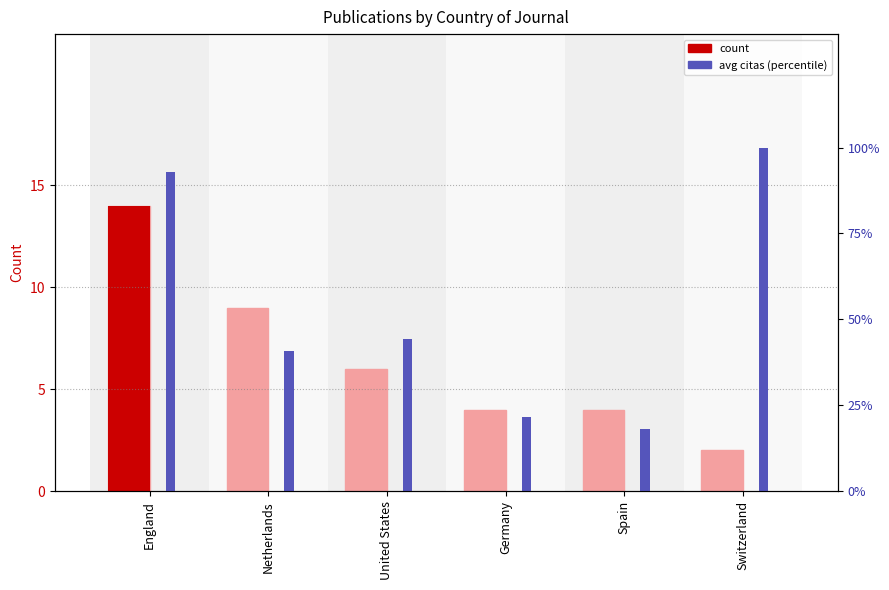

The avg citas (percentile) series shows 18.2 at Spain. True or false?

True